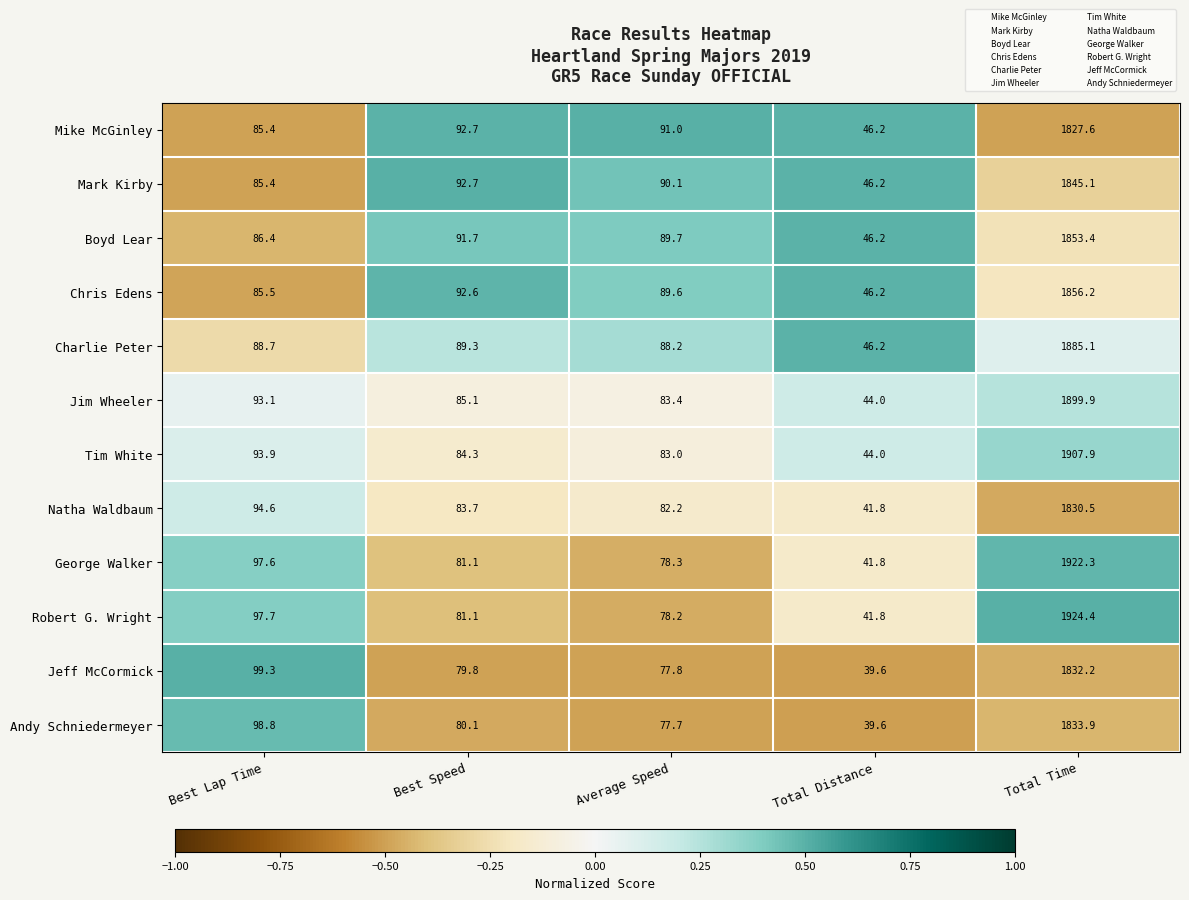

Where is Mike McGinley nearest to the value 936?

Best Speed